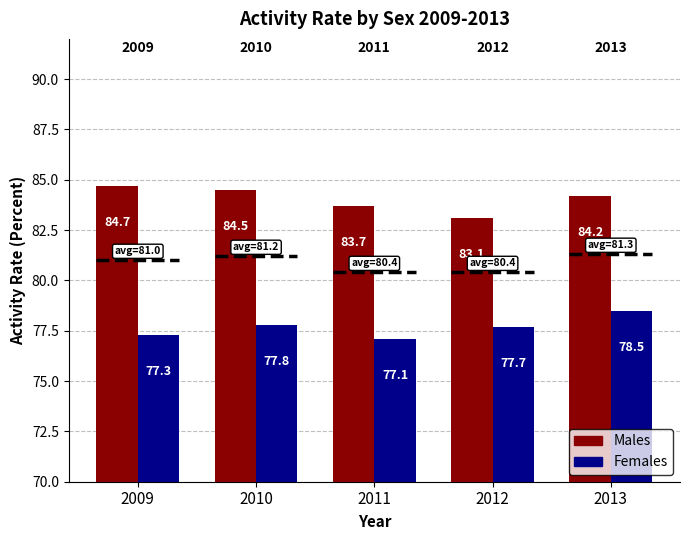

List the series in order of their peak value, highest first.

Males, Females